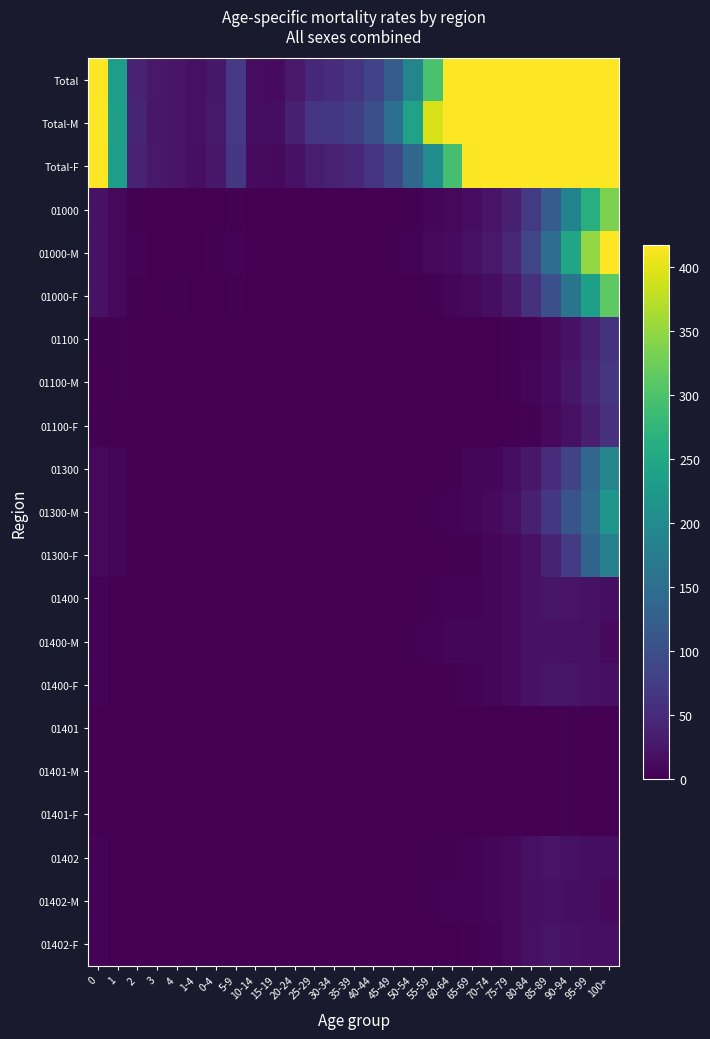

At how many categories does at least one series exceed 8644?

3